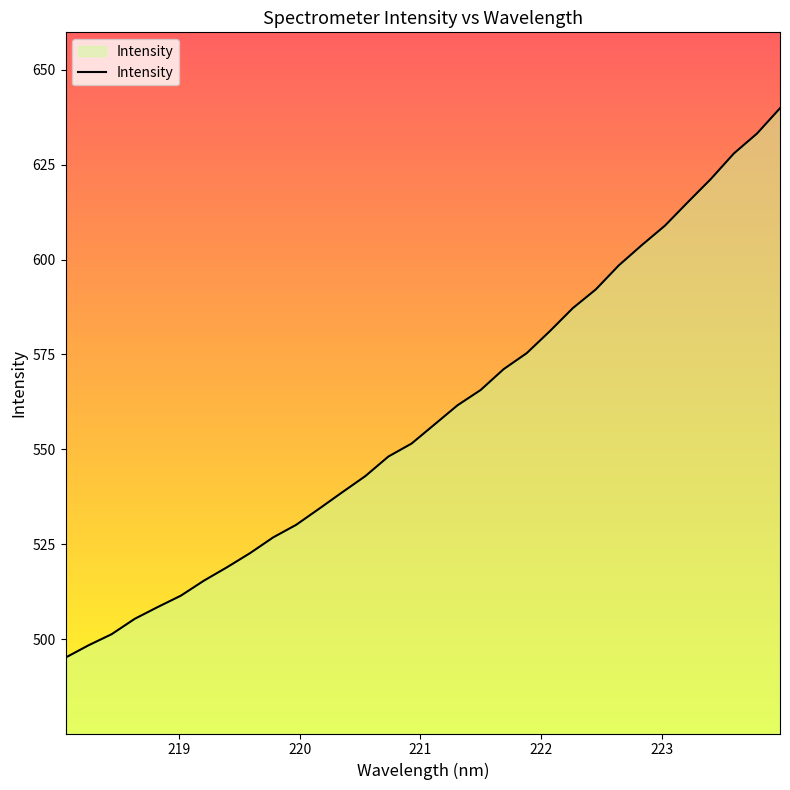

What is the value of the 3rd point from the left?

501.3